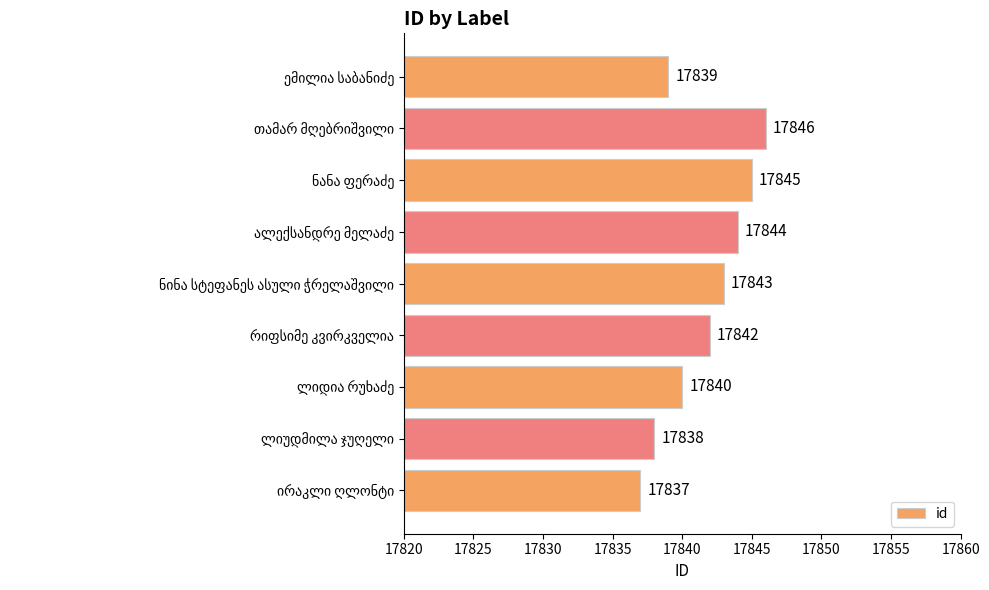

What is the sum of all values?

160574